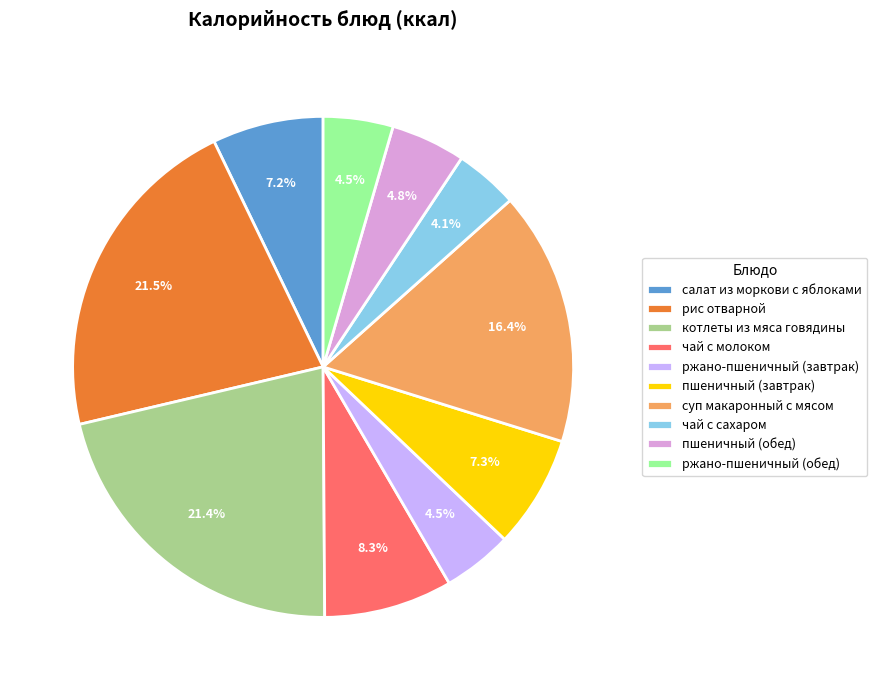

Approximately how many times larger is the value at пшеничный (завтрак) compared to ржано-пшеничный (обед)?

1.6